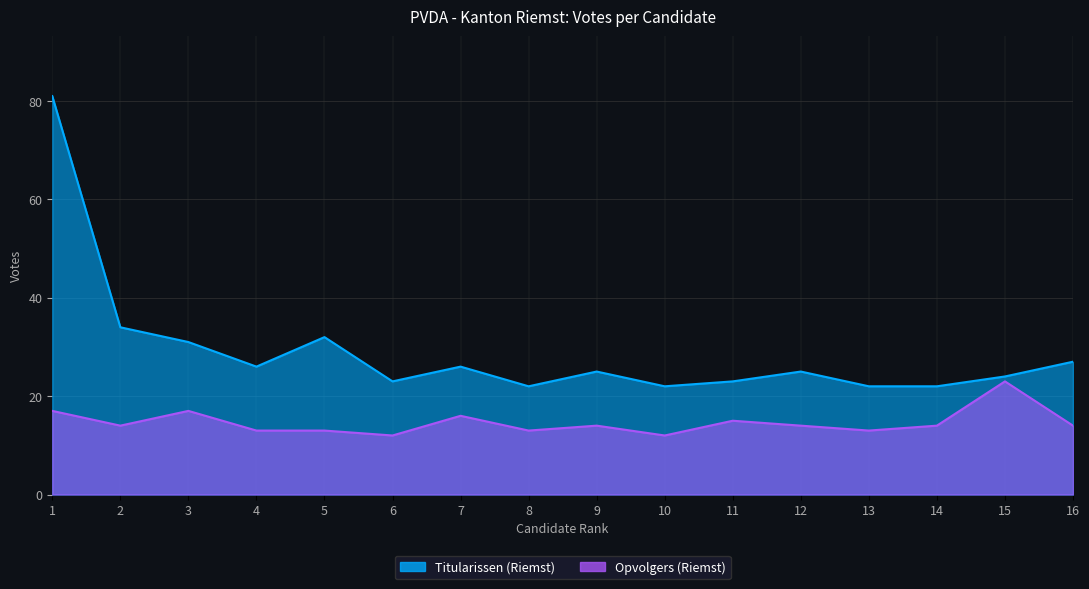

What is the approximate value of Opvolgers (Riemst) at 1?

17